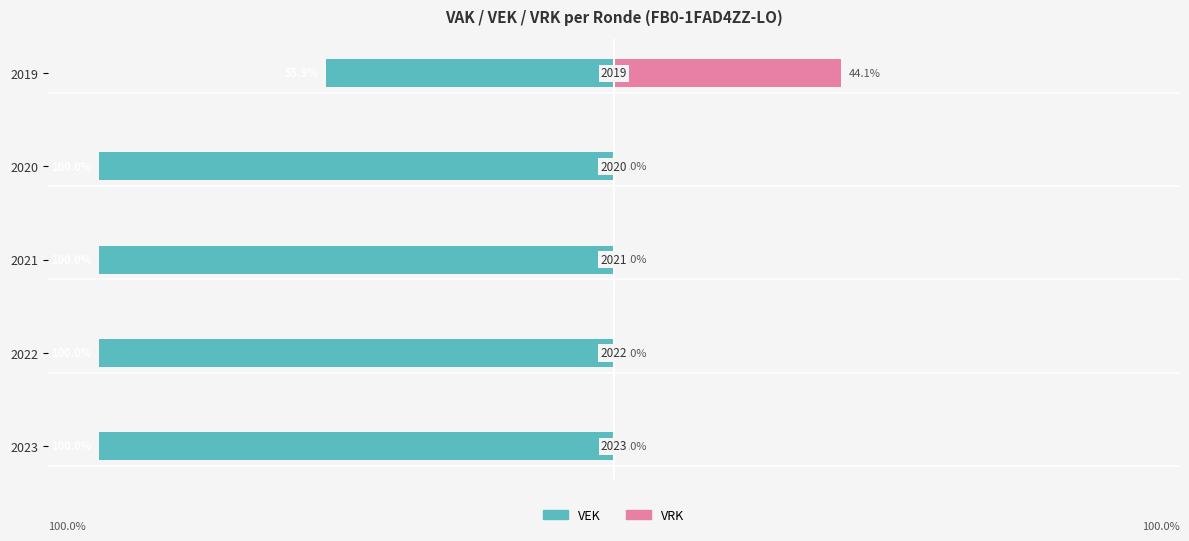

What is the value of the VEK bar at the 4th from the left?

-100.0